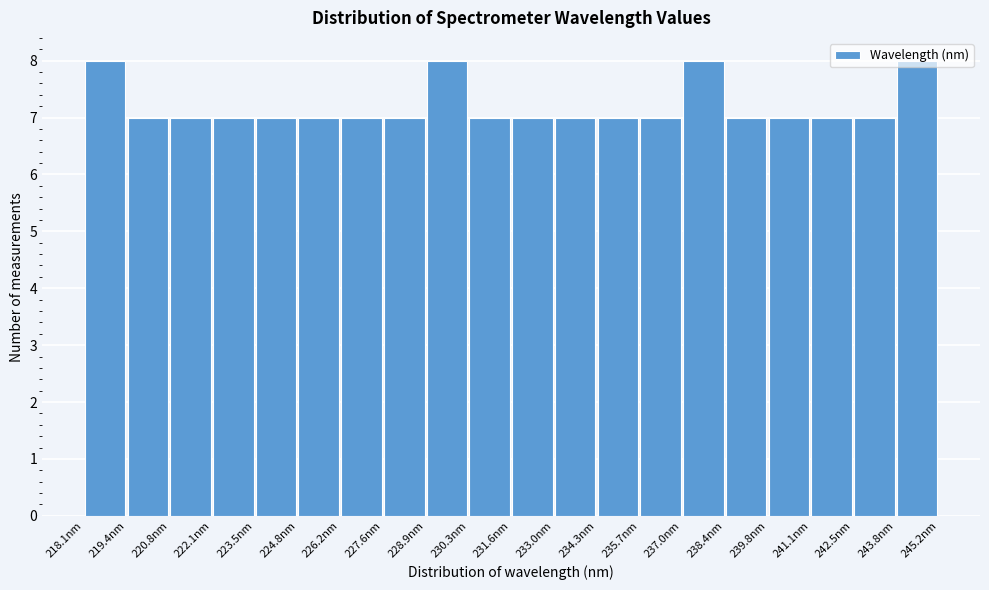

How tall is the bar that spans 242.4 to 243.8 on the x-axis? Neither the bar edges nor the heights are printed on the chart, so give them approximately, as read against the axes.

7